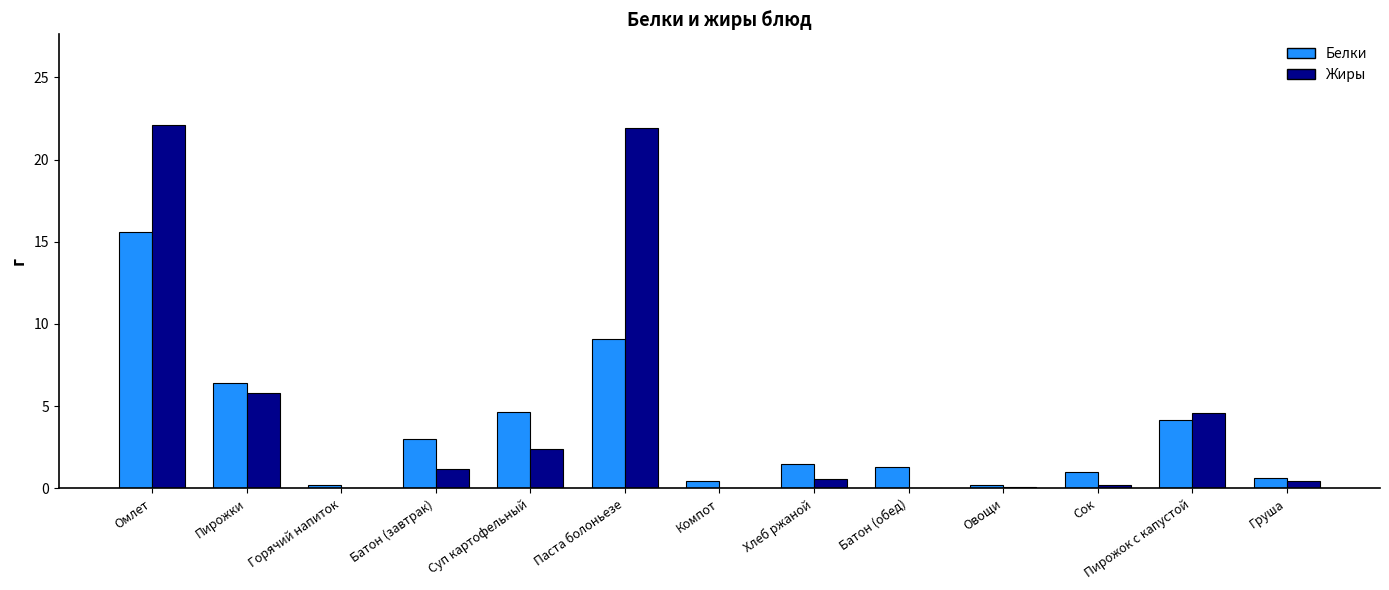

What are all the series names shown in the legend?

Белки, Жиры